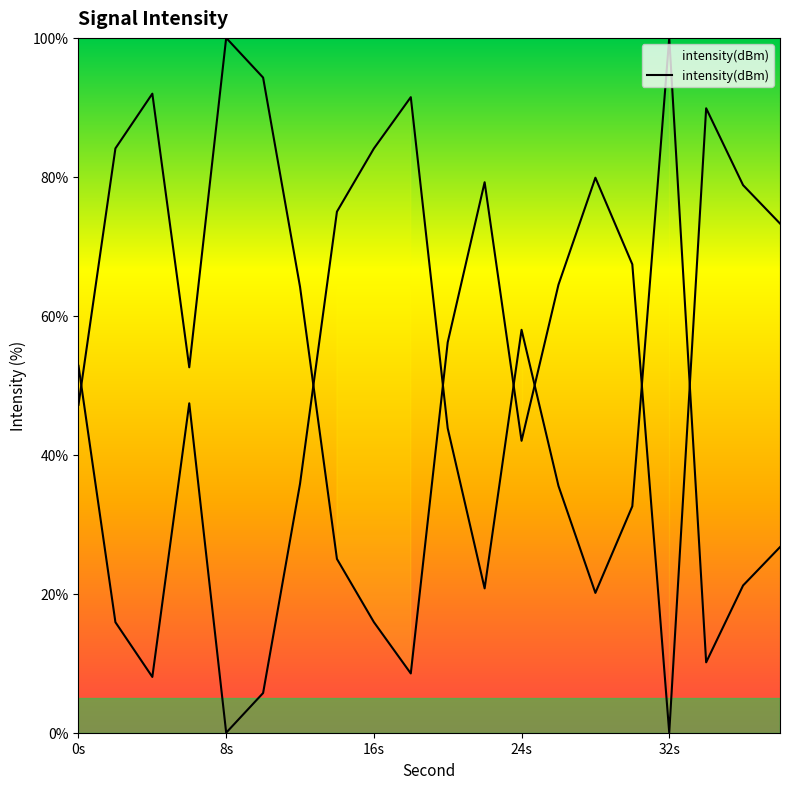

How many interior local valleys (lower than both neighbors) does the data have?

5